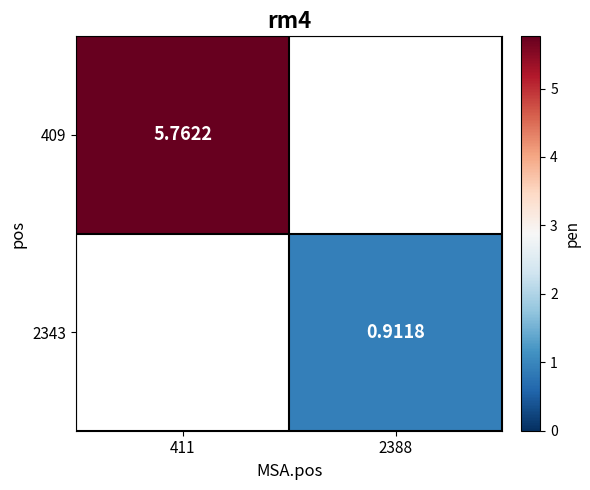

Is the value of 2343 at 2388 greater than the value of 409 at 411?

No